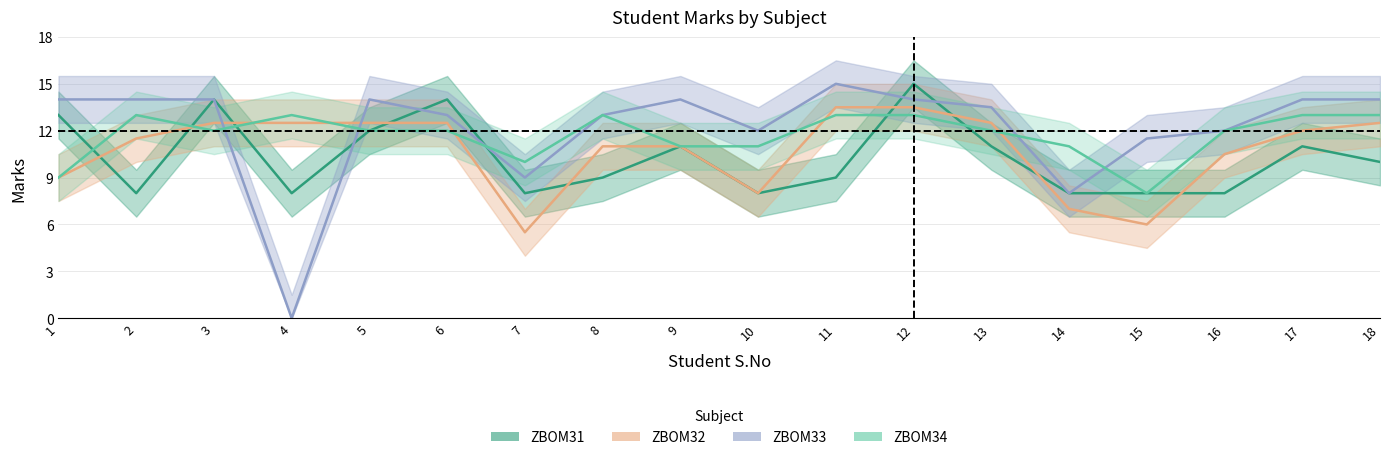

Which series has the largest total across all categories?

ZBOM33